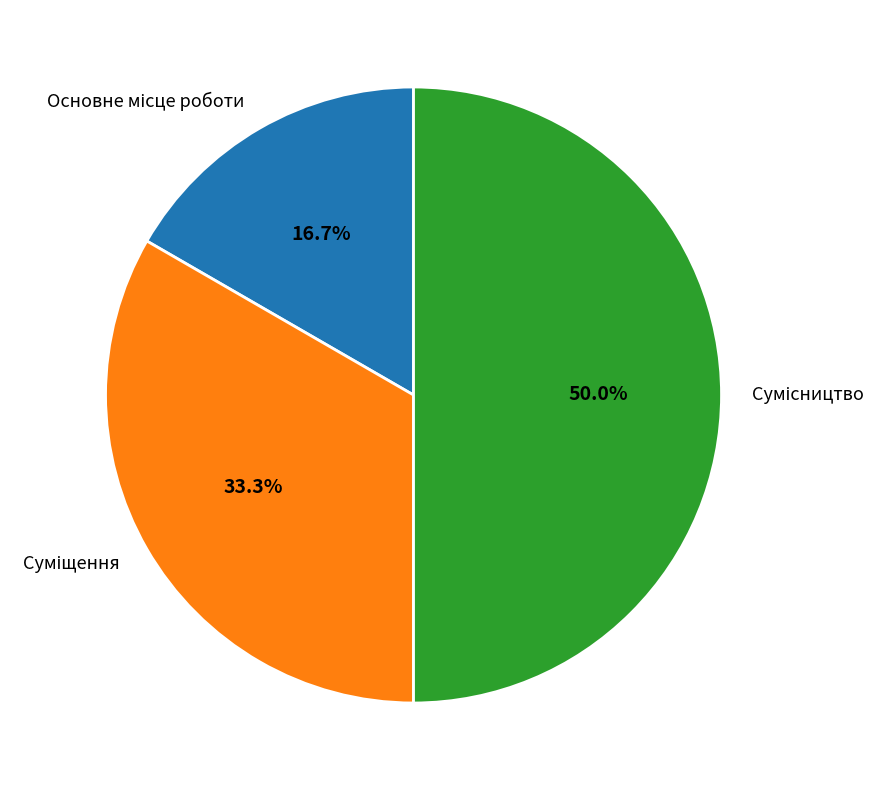

What is the largest slice in the pie chart?

Сумісництво